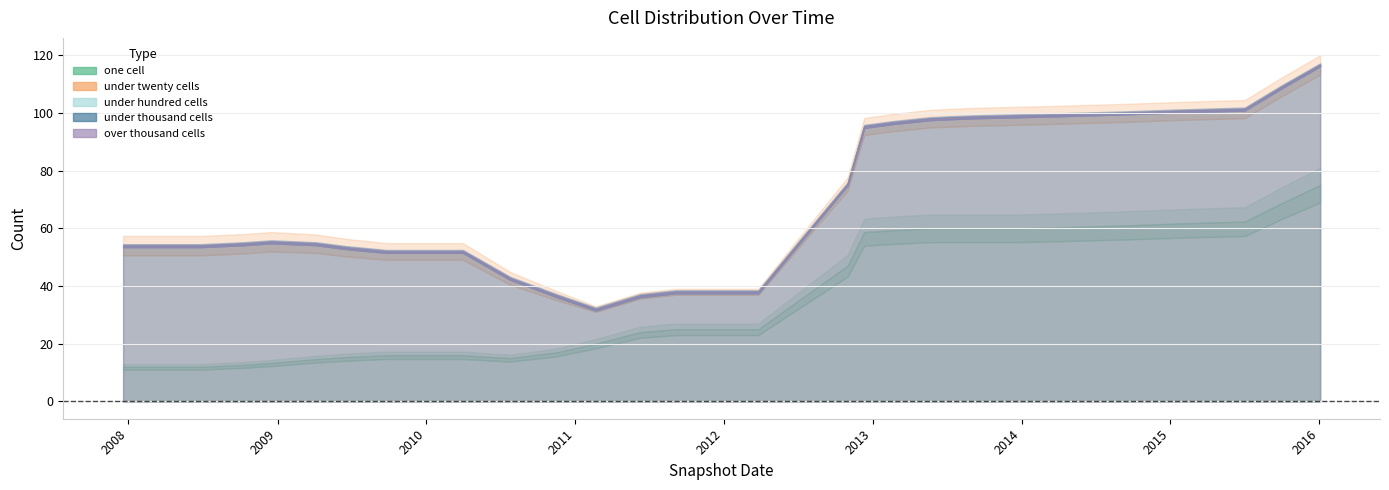

What is the value of the under_twenty_cells point at the 28th from the left?

36